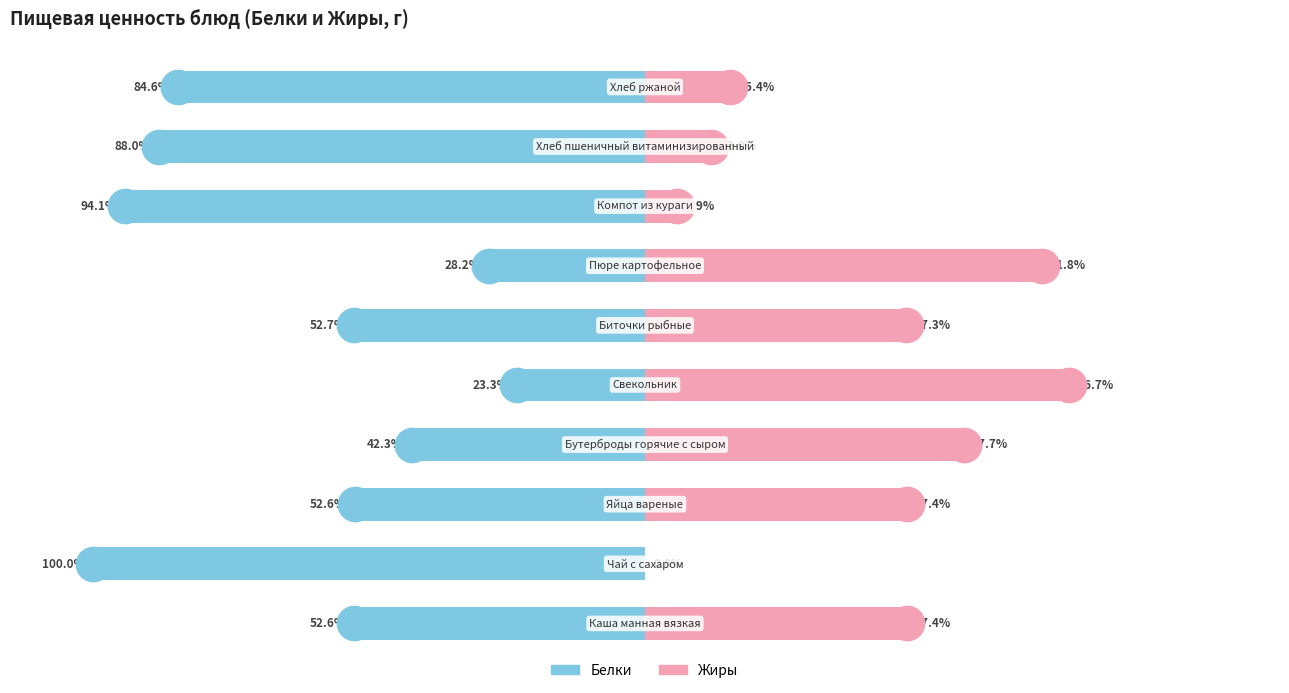

What are all the series names shown in the legend?

Белки, Жиры